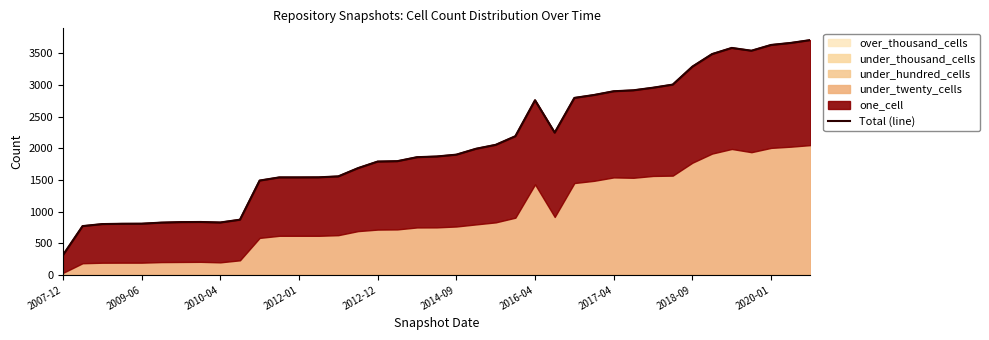

Where is the data nearest to the value 2010?

21